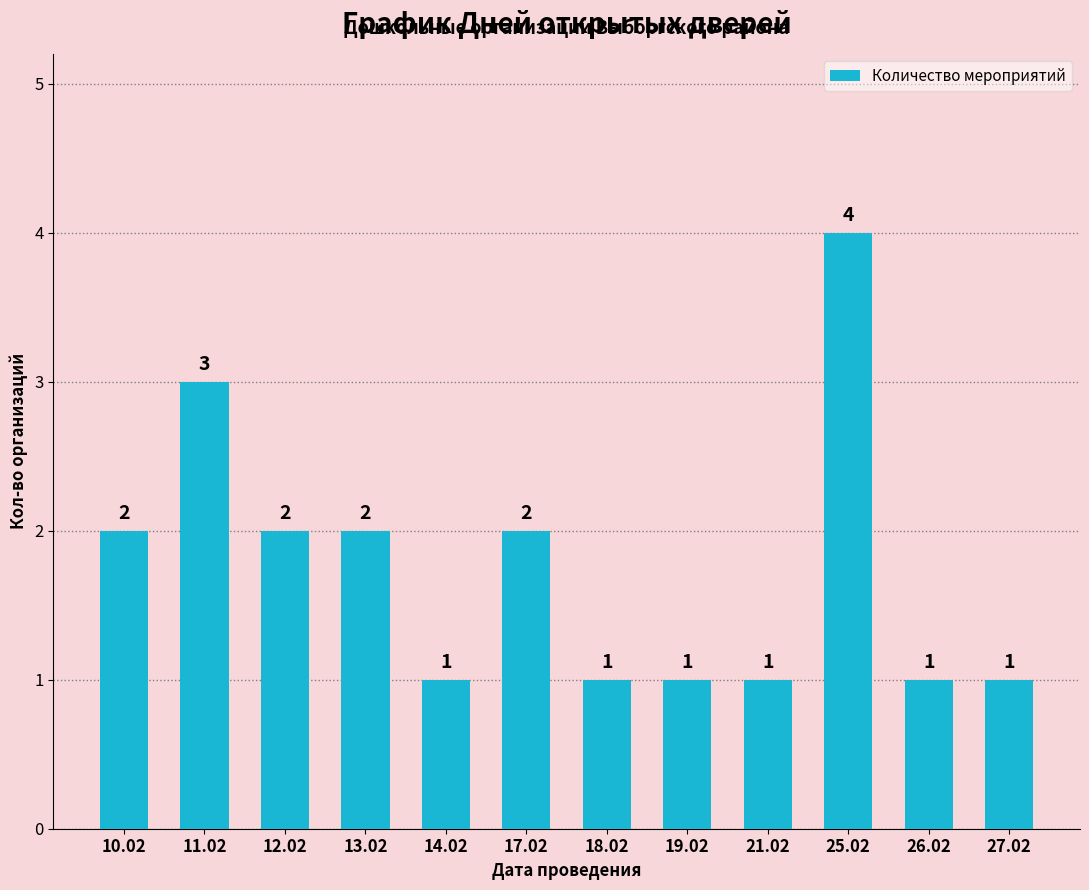

How many values are between 1 and 2?

10